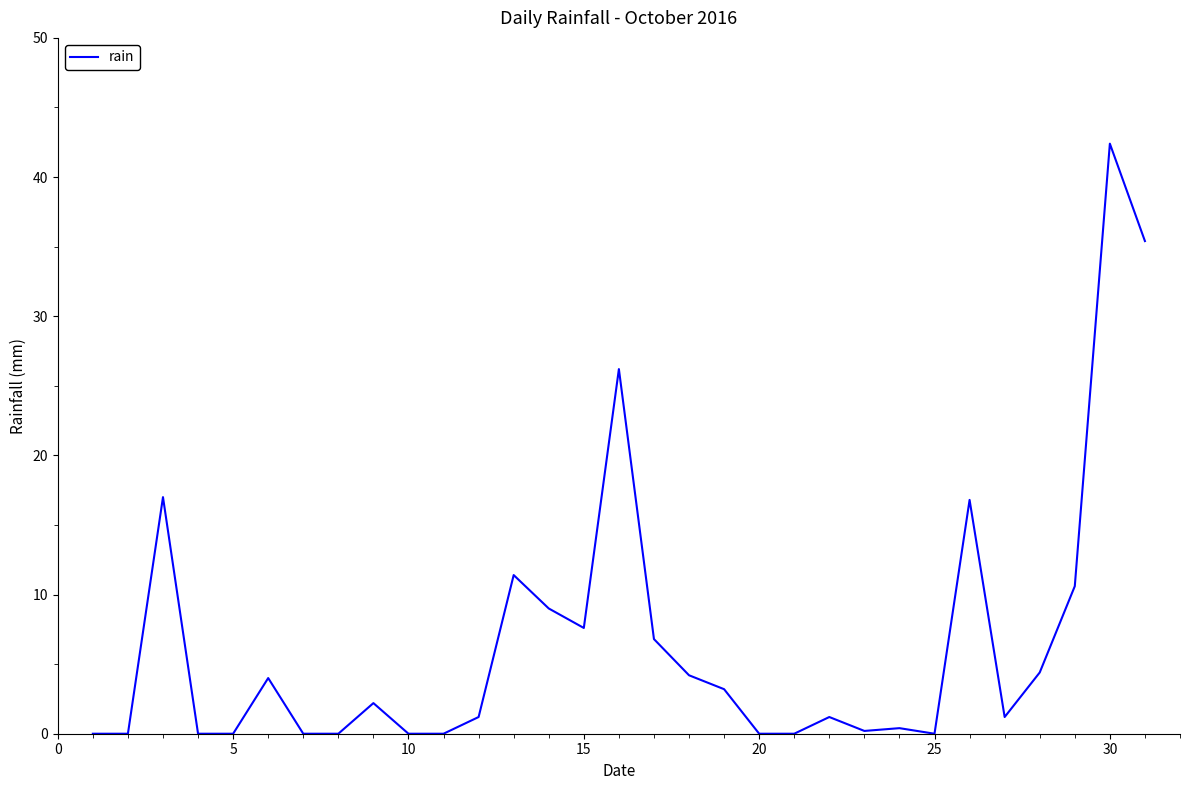

What is the greatest value displayed?

42.4